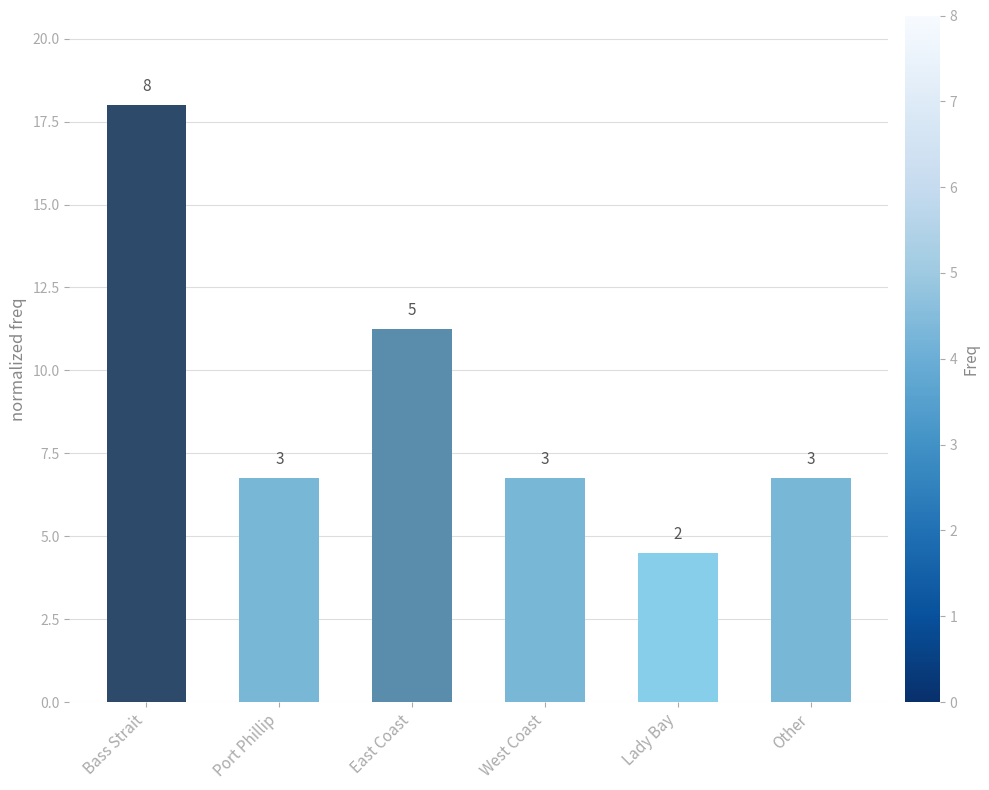

What is the sum of all values?

54.0